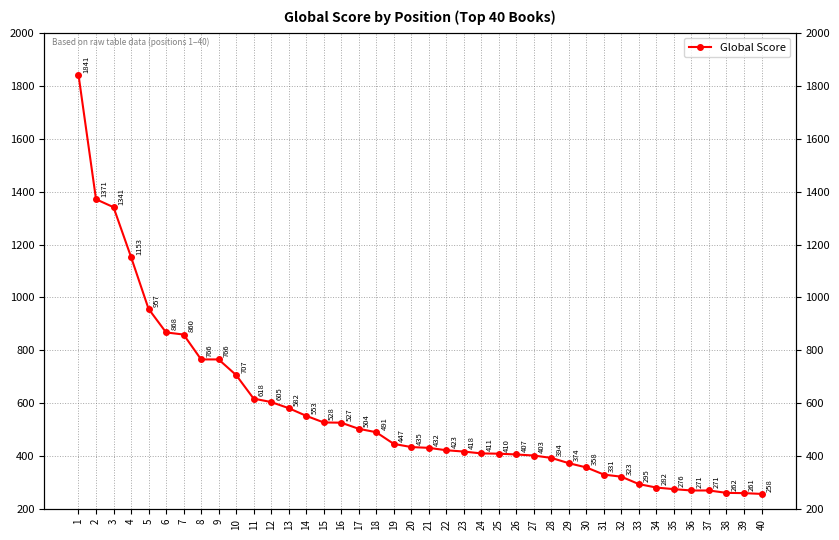

Reading right to left, extract all data points from this chart.

258	261	262	271	271	276	282	295	323	331	358	374	394	403	407	410	411	418	423	432	435	447	491	504	527	528	553	582	605	618	707	766	766	860	868	957	1153	1341	1371	1841